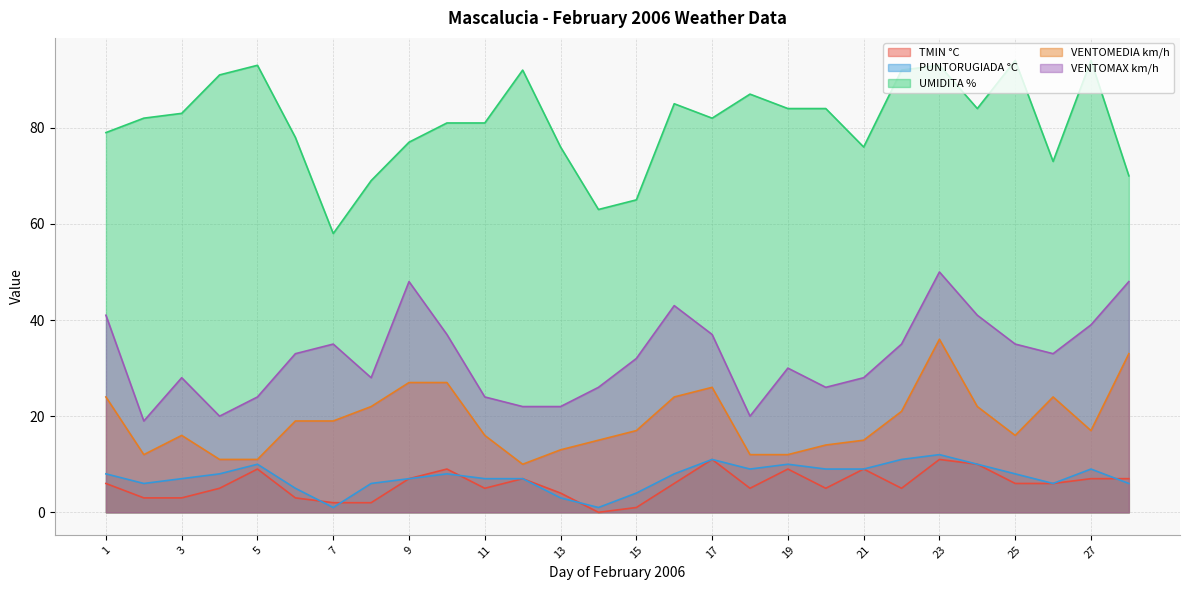

Does the chart display data point markers on the line(s)?

No